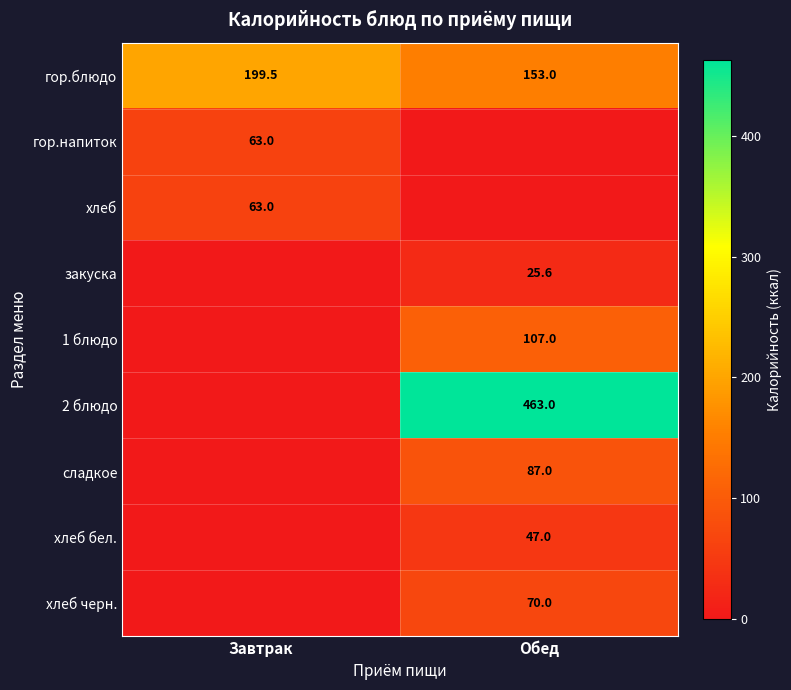

Is it true that сладкое equals 30.8 at Обед?

False